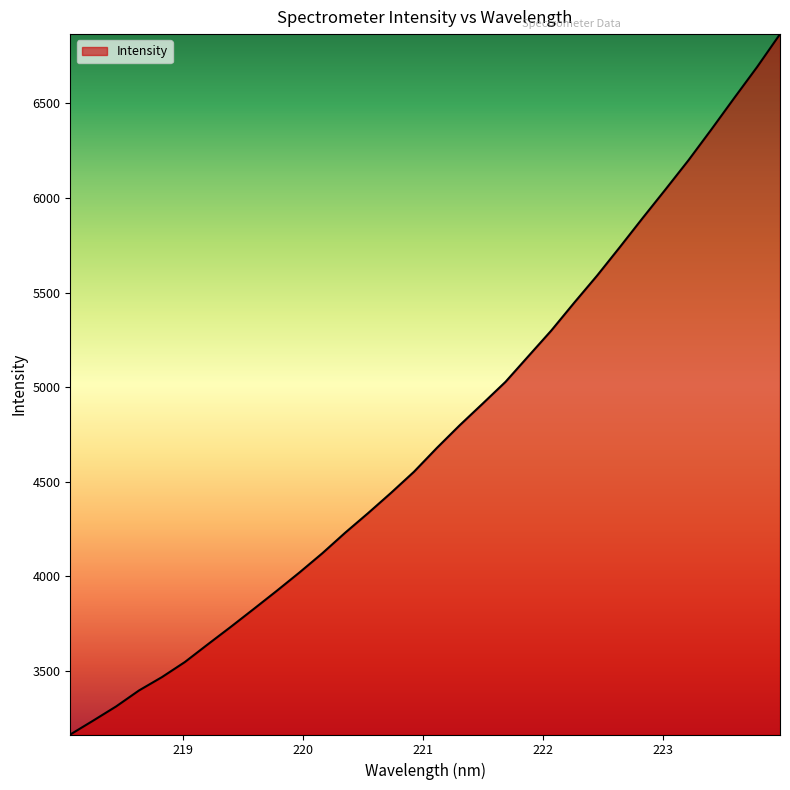

What is the difference between the maximum and minimum values?

3703.6